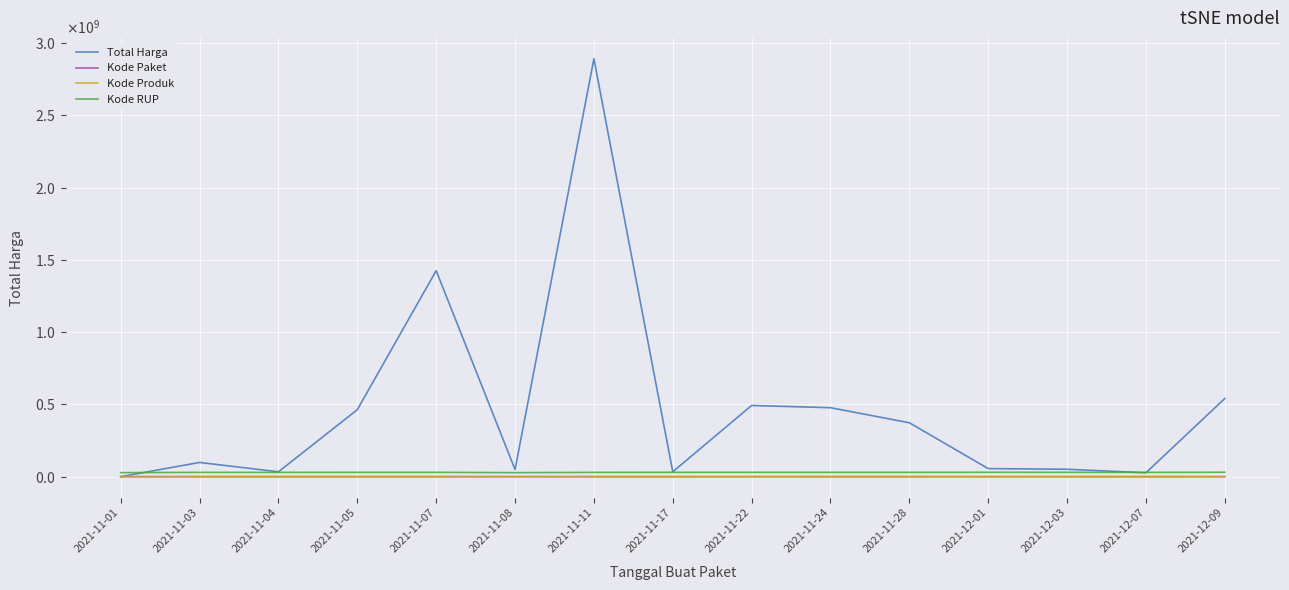

How many intersections are there between Kode Produk and Total Harga?

1